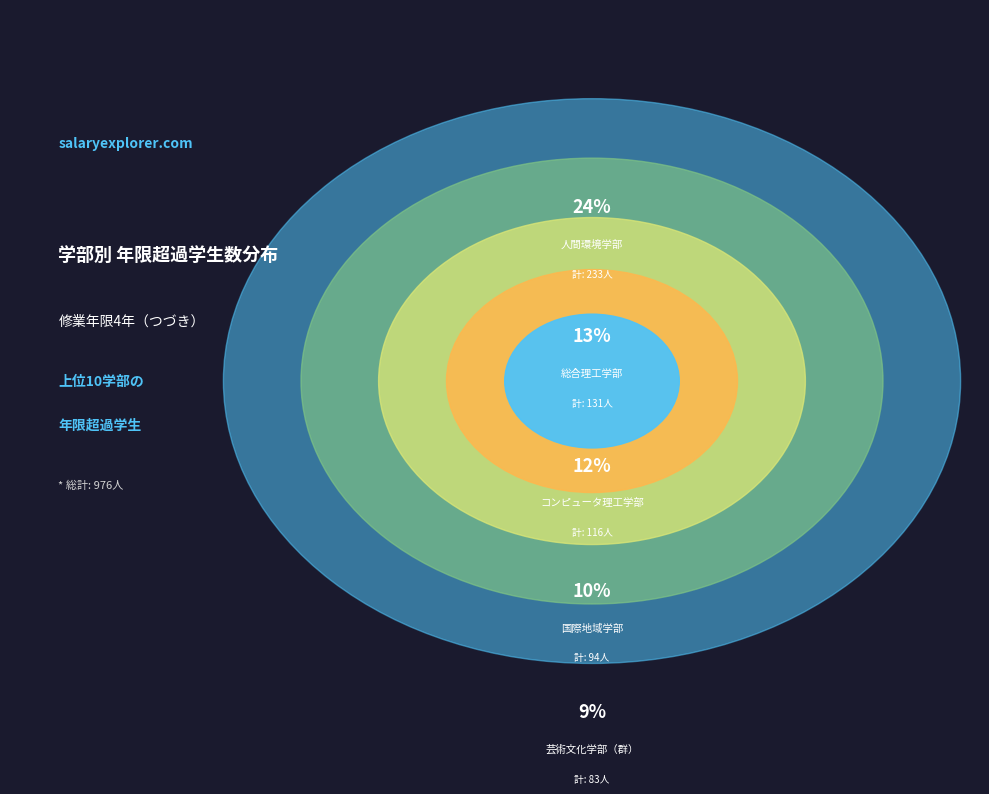

Does 芸術文化学部（群） represent more than half of the total?

No